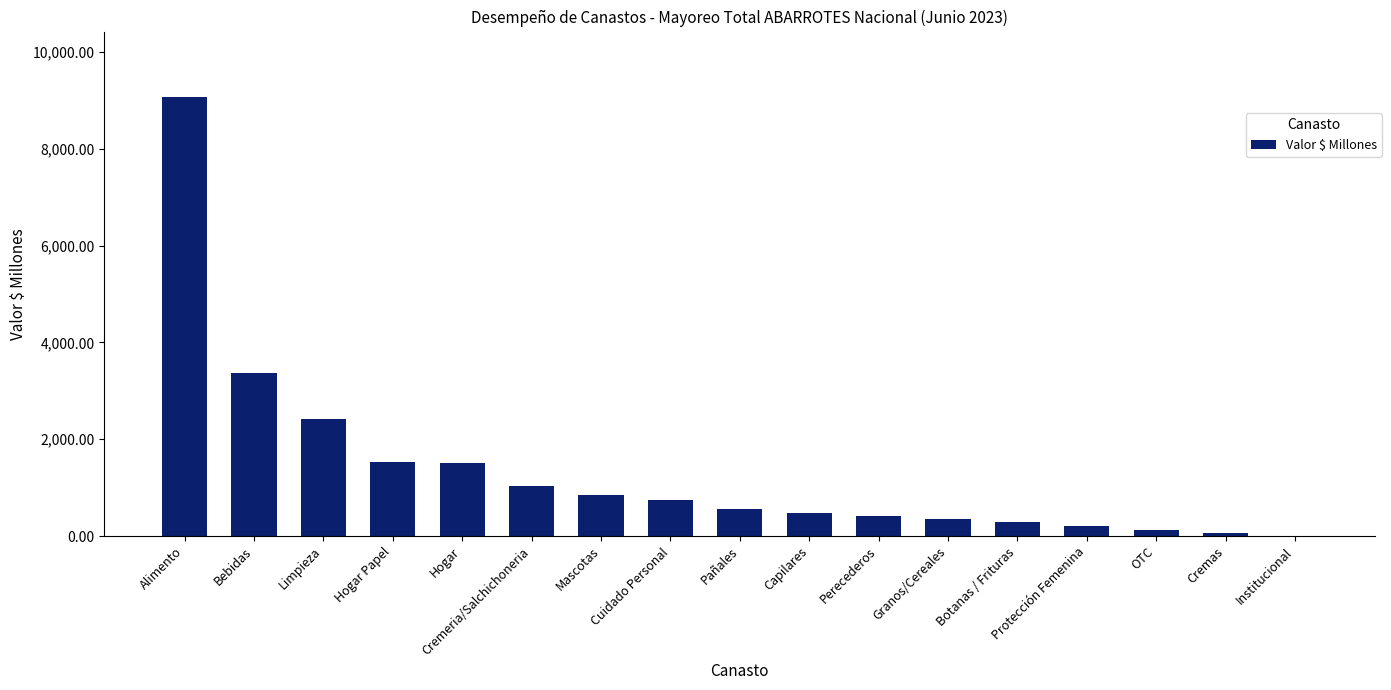

What is the sum of the values at Pañales and Hogar?

2066.1